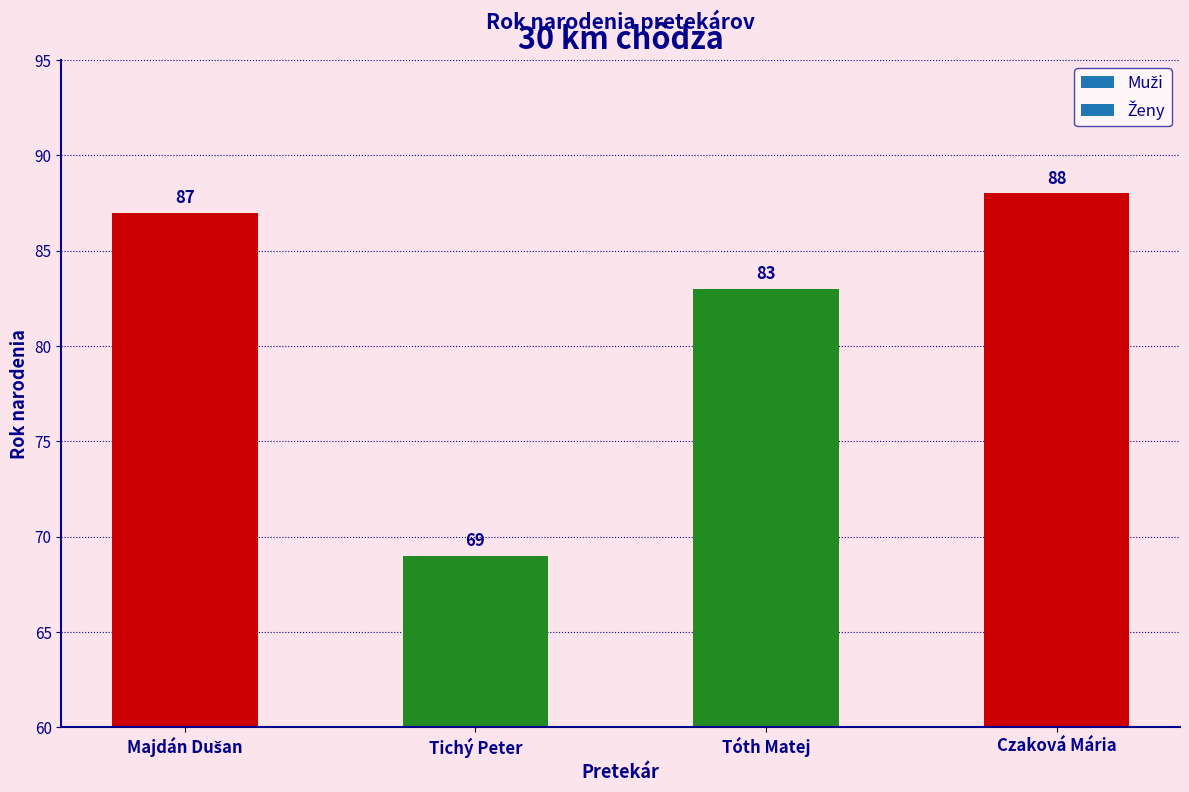

What is the sum of all values?

327